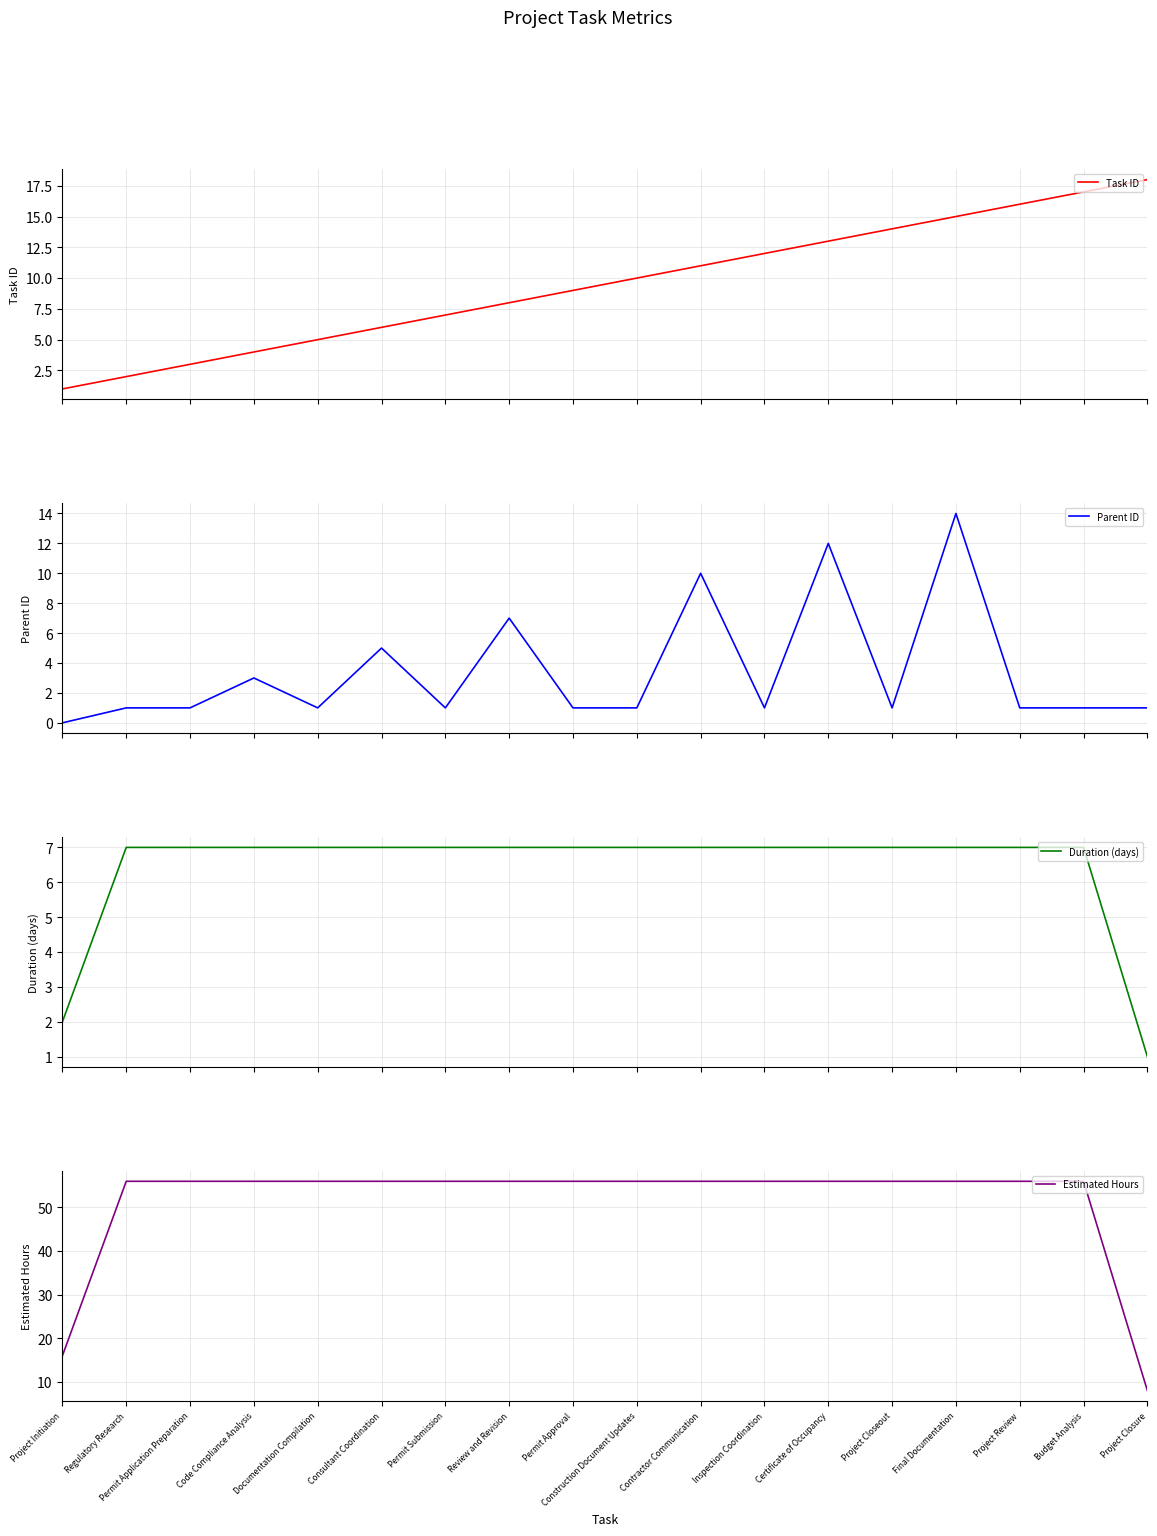

What is the value of the Task ID point at the 1st from the left?

1